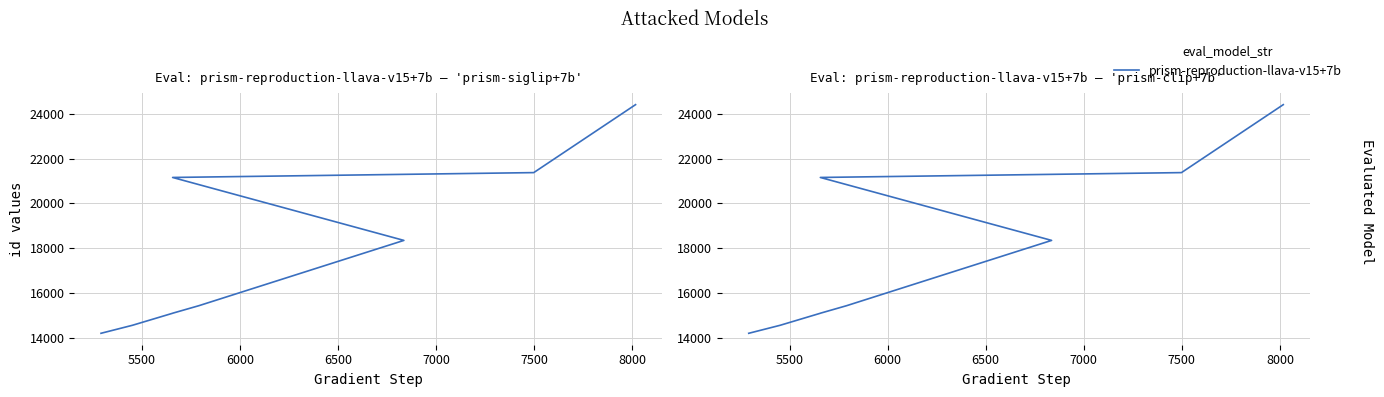

Reading right to left, extract all data points from this chart.

24399	21373	21157	18354	15447	15114	15110	14574	14218